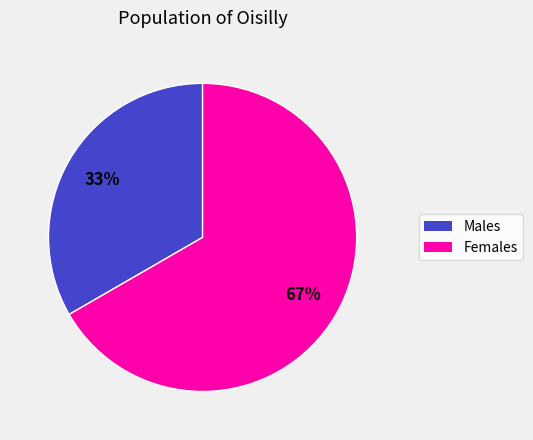

To the nearest percent, what is the average slice percentage?

50%